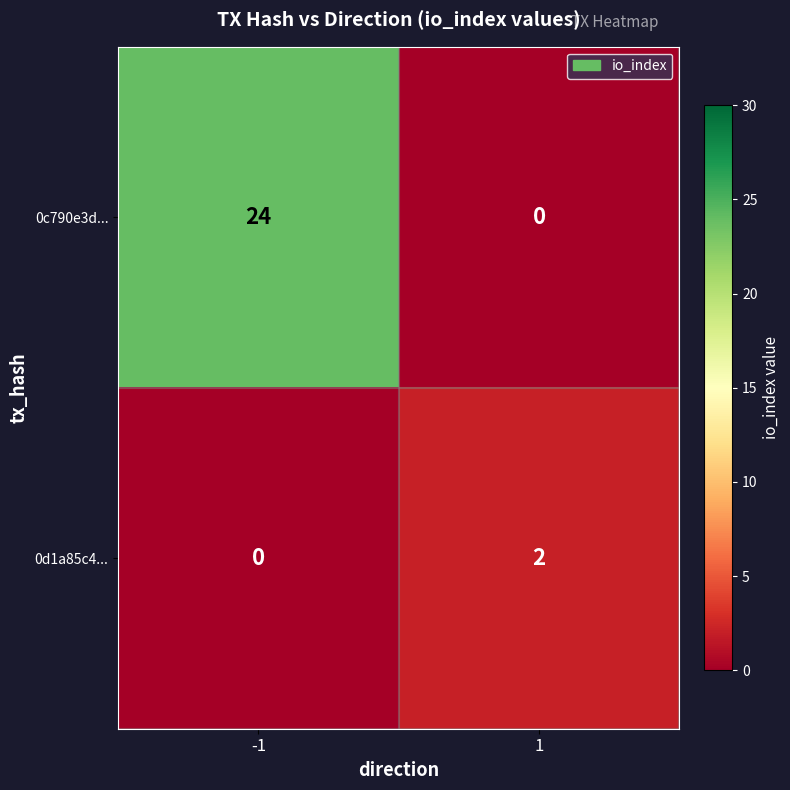

The value of 0c790e3d... at -1 is 41. True or false?

False